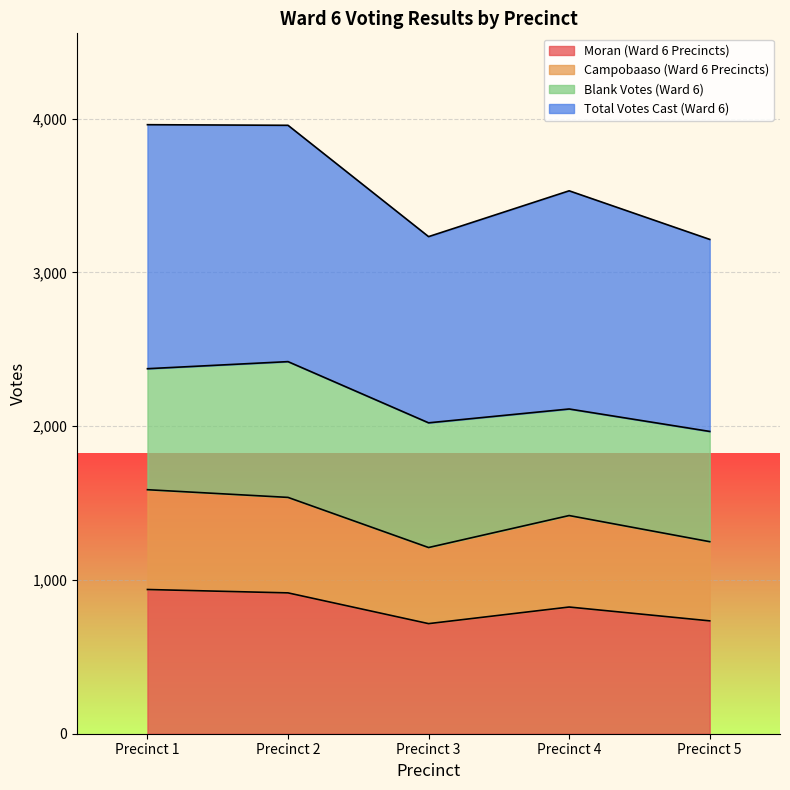

The Total Votes Cast (Ward 6) series shows 3531 at Precinct 4. True or false?

True